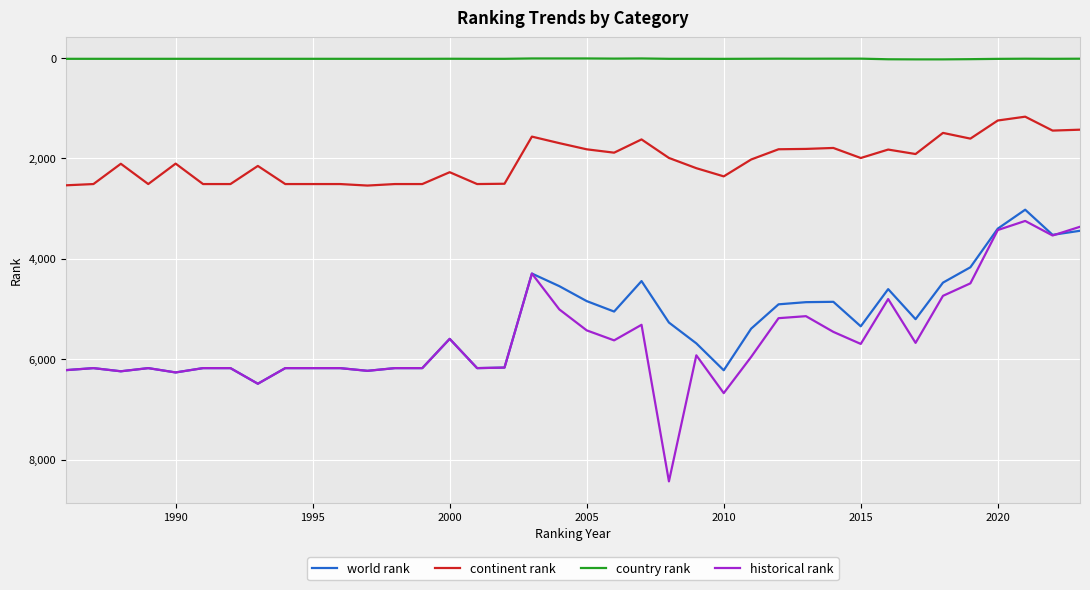

True or false: world rank and continent rank intersect in this chart.

False